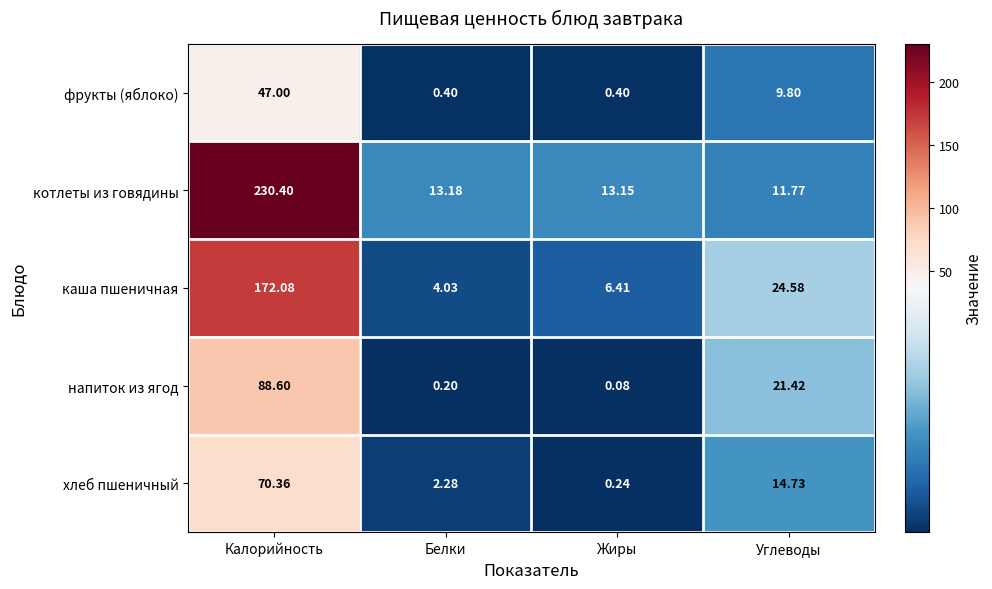

Which series has the widest spread of values?

котлеты из говядины